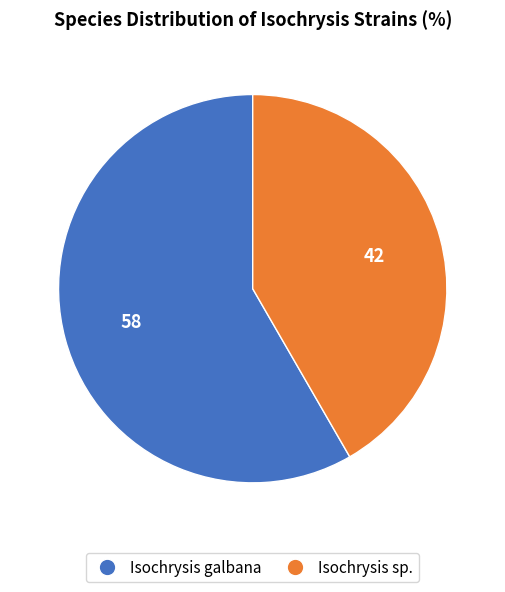

Does any single category account for the majority?

Yes